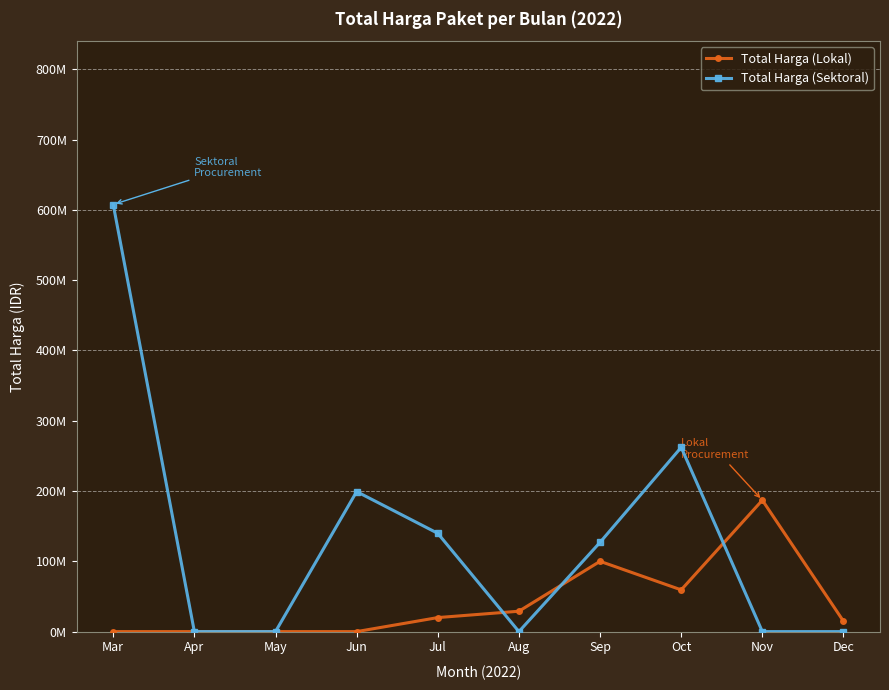

At how many categories does at least one series exceed 501568873?

1